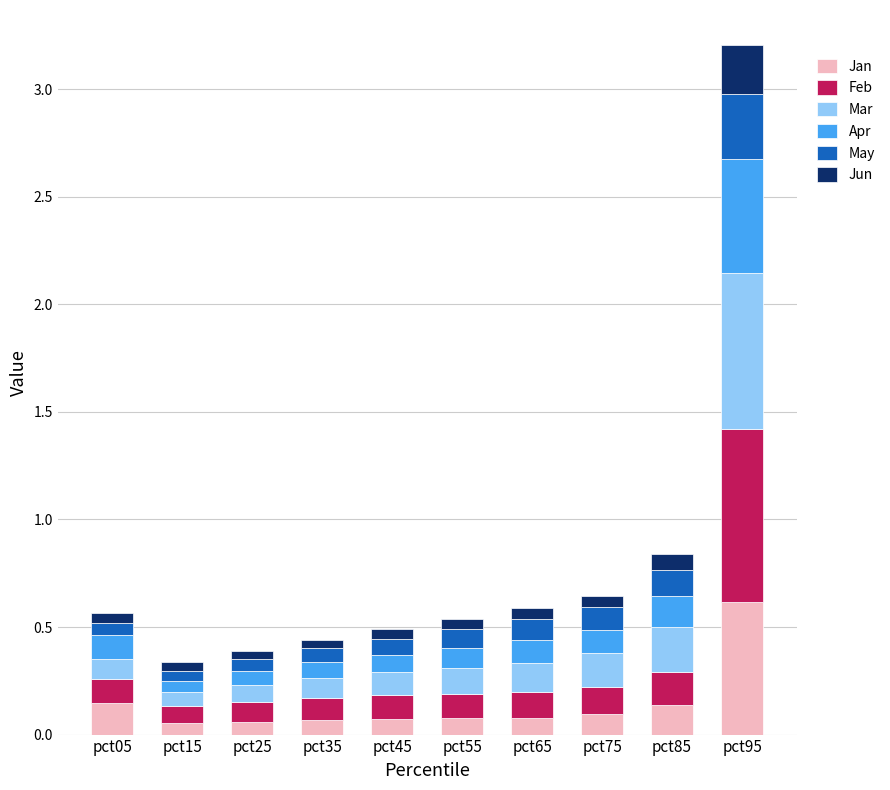

At which label does Jan reach its peak?

pct95